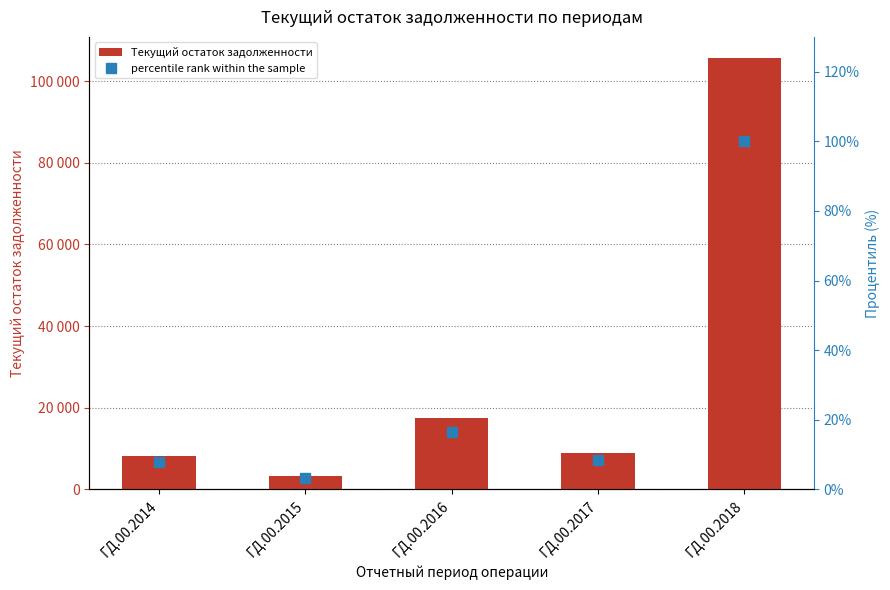

Reading left to right, extract all data points from this chart.

Текущий остаток задолженности: ГД.00.2014=8199.9	ГД.00.2015=3376.0	ГД.00.2016=17410.2	ГД.00.2017=8909.0	ГД.00.2018=105539.9
percentile rank within the sample: ГД.00.2014=7.8	ГД.00.2015=3.2	ГД.00.2016=16.5	ГД.00.2017=8.4	ГД.00.2018=100.0